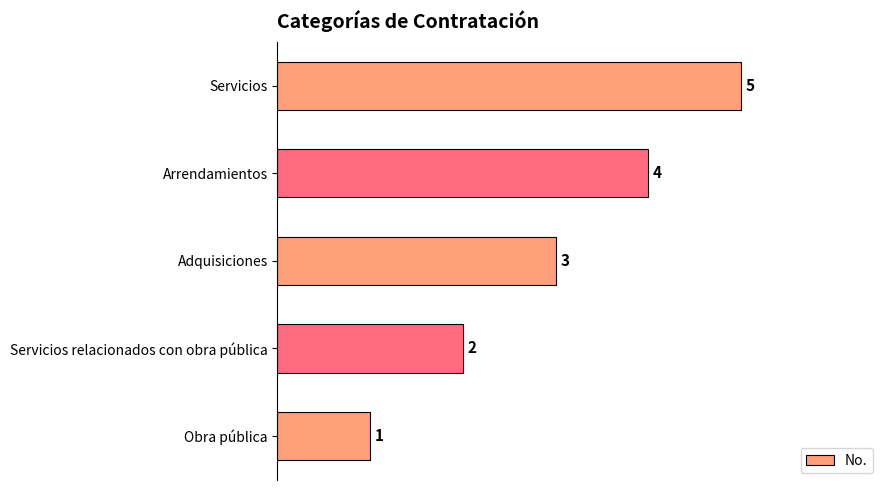

How many values are between 2 and 4?

3